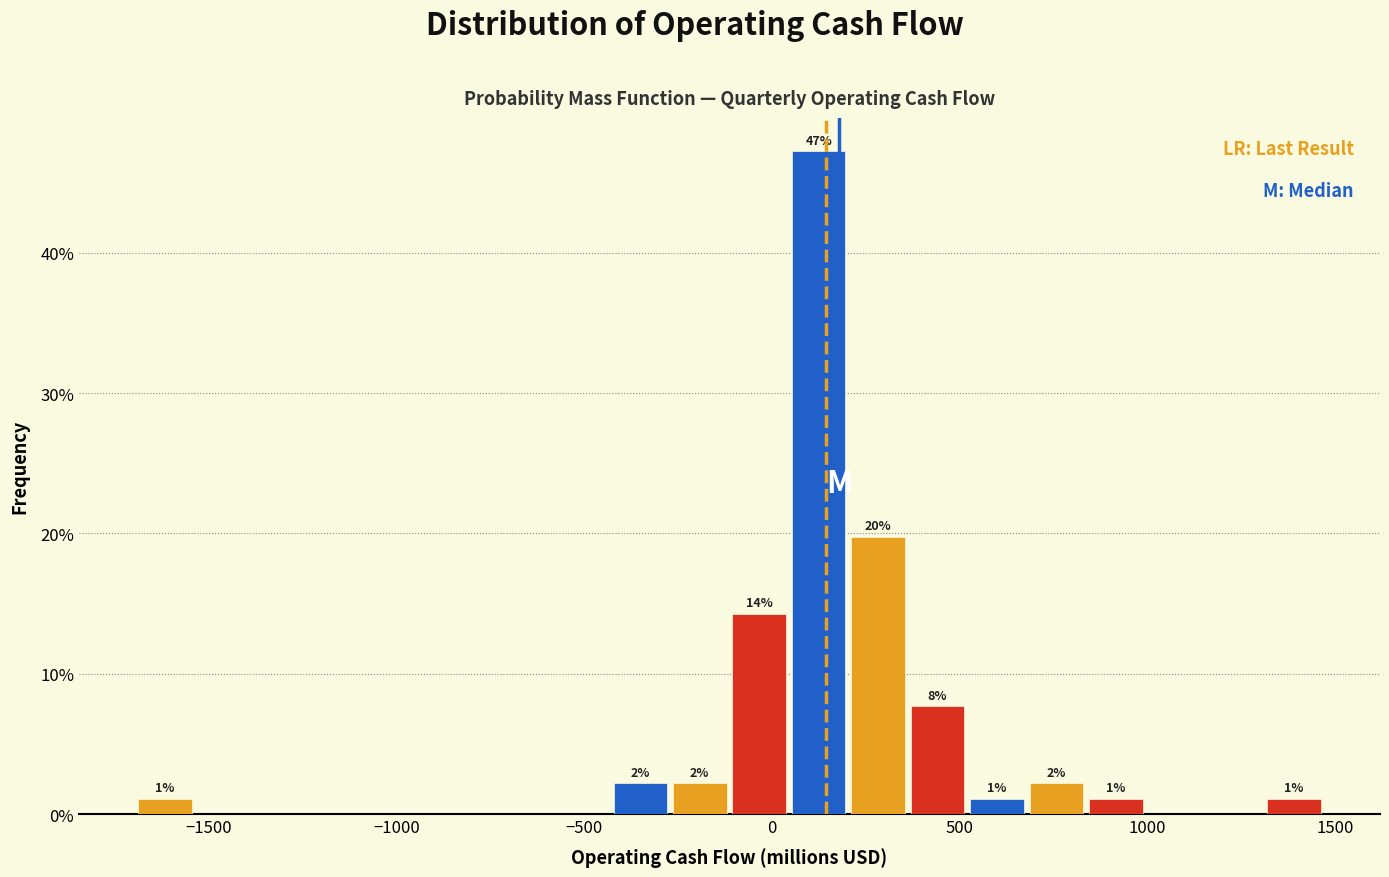

Read against the x-axis, roughly where is the centre of the tallest bar?

100